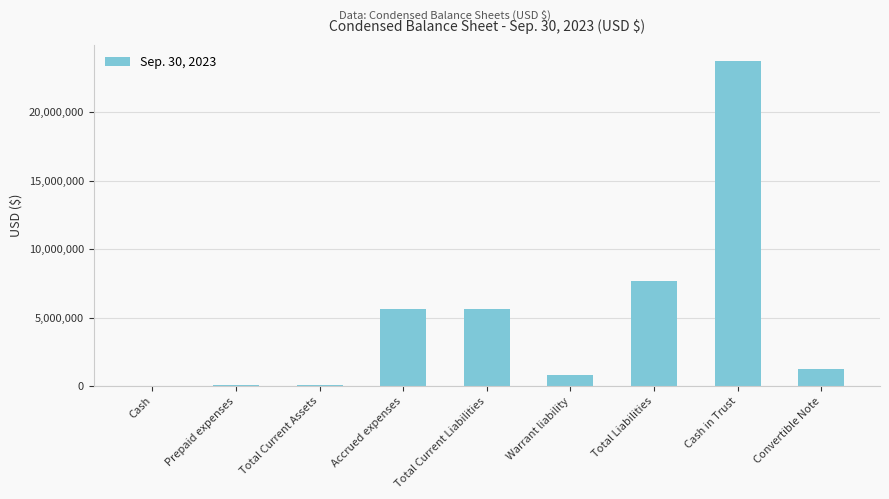

Approximately how many times larger is the value at Total Liabilities compared to Convertible Note?

6.2